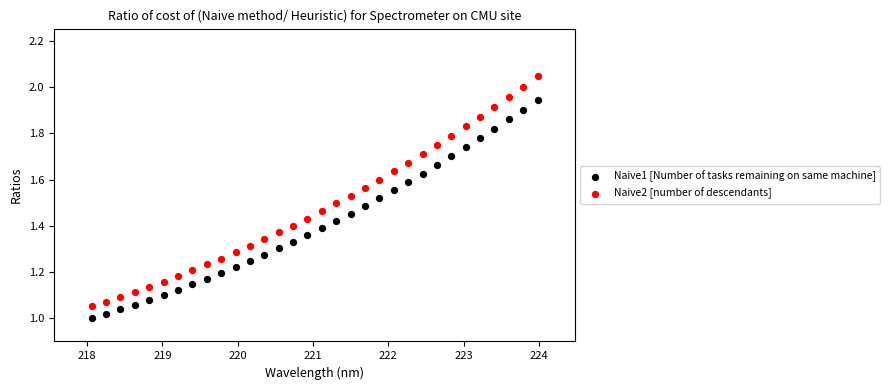

Across all data points, what is the range of X values (max minus min)?

5.9